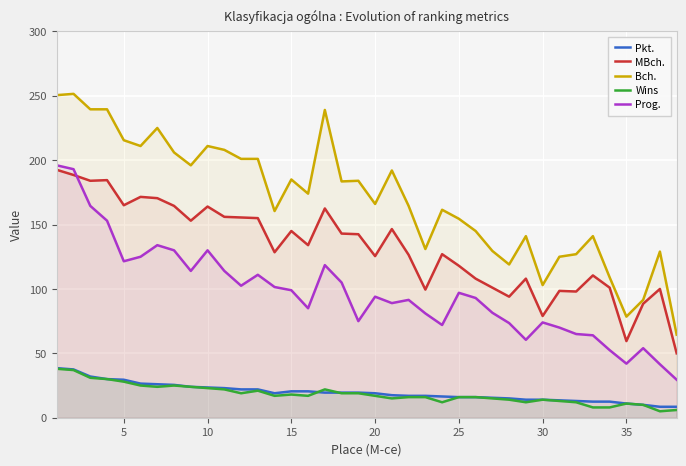

Rank the series by their maximum value, from lowest to highest.

Wins, Pkt., MBch., Prog., Bch.